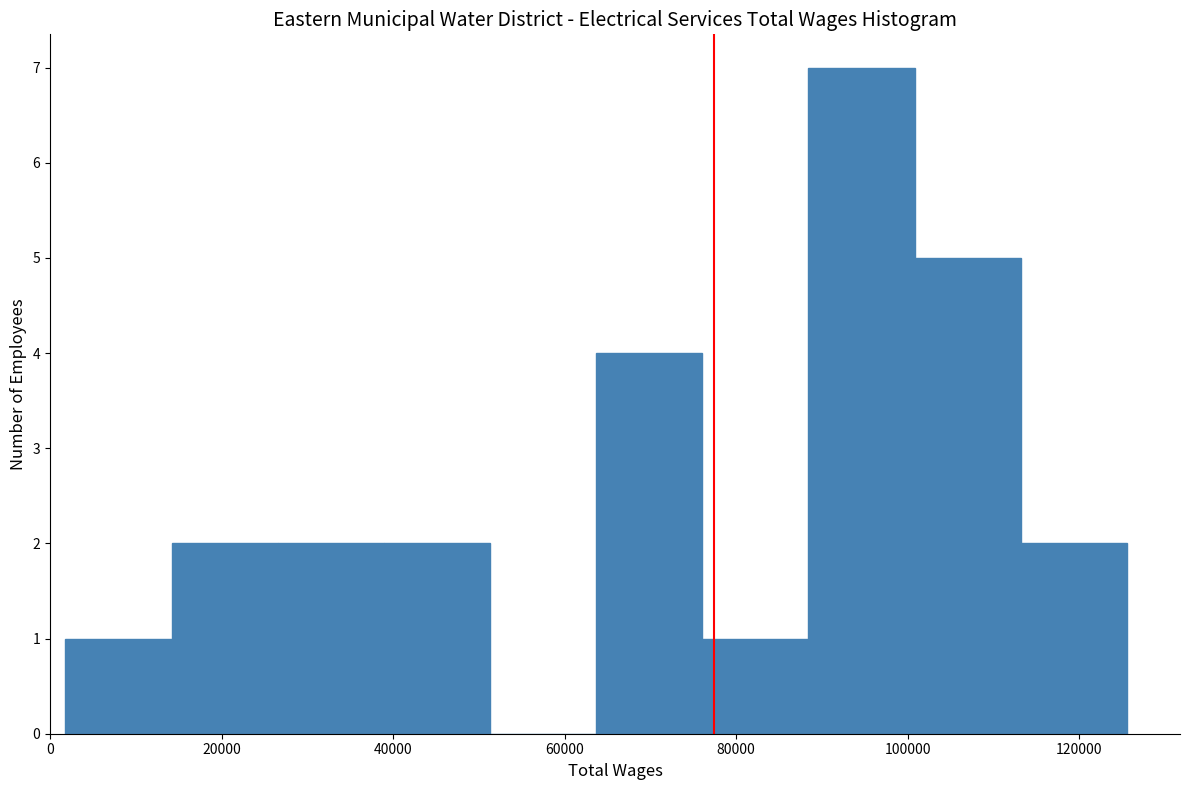

Over which range of the x-axis is the bar tallest?

88000 to 100000